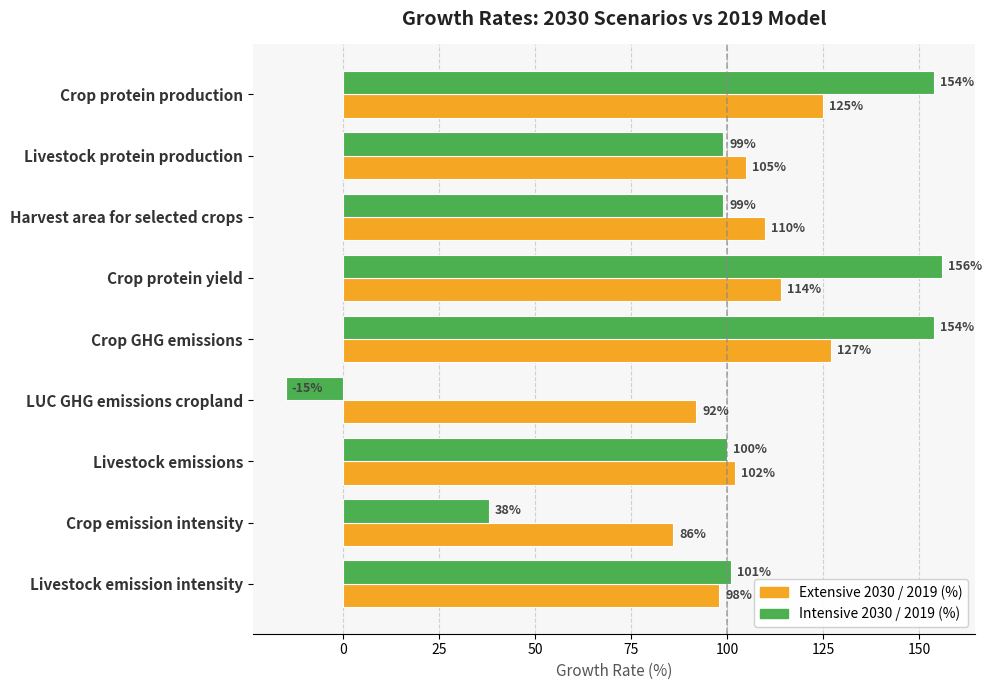

What is the approximate value of Intensive 2030 / 2019 (%) at Livestock emission intensity, to the nearest 50?

100